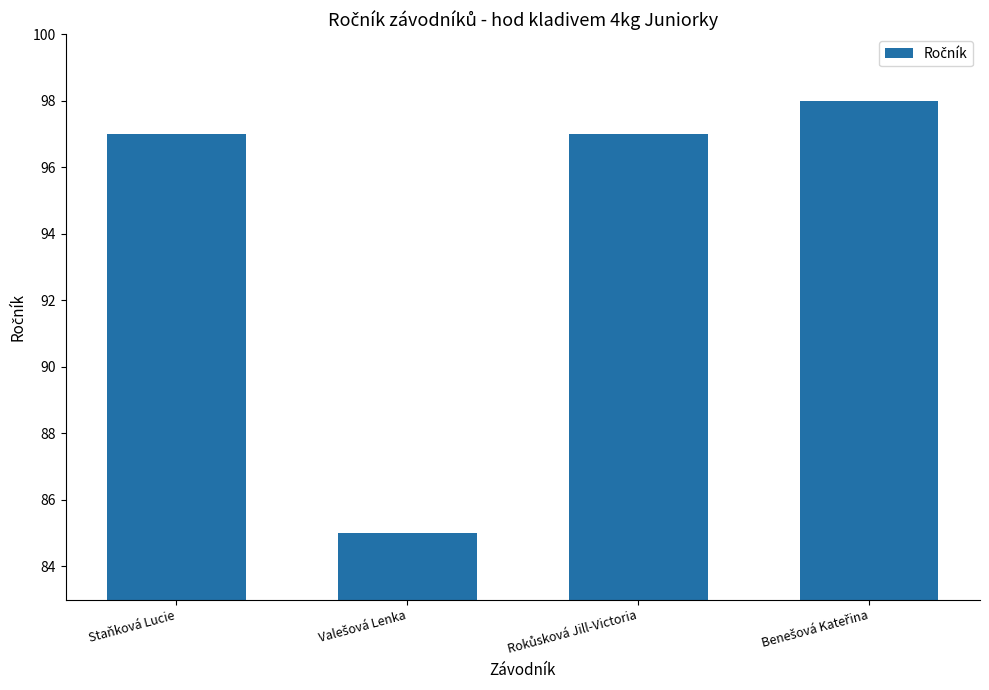

What is the maximum value shown in the chart?

98